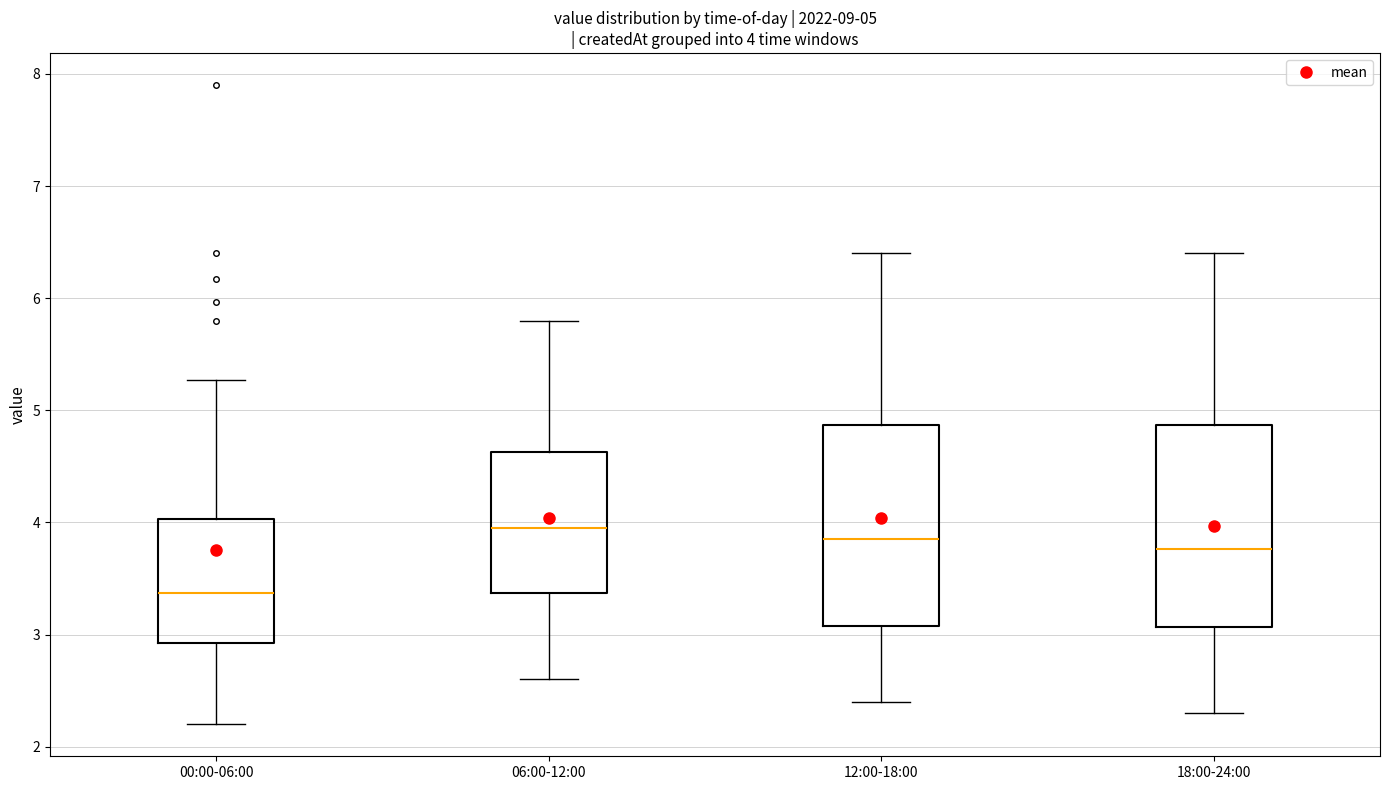

Which box's median line is the lowest?

00:00-06:00